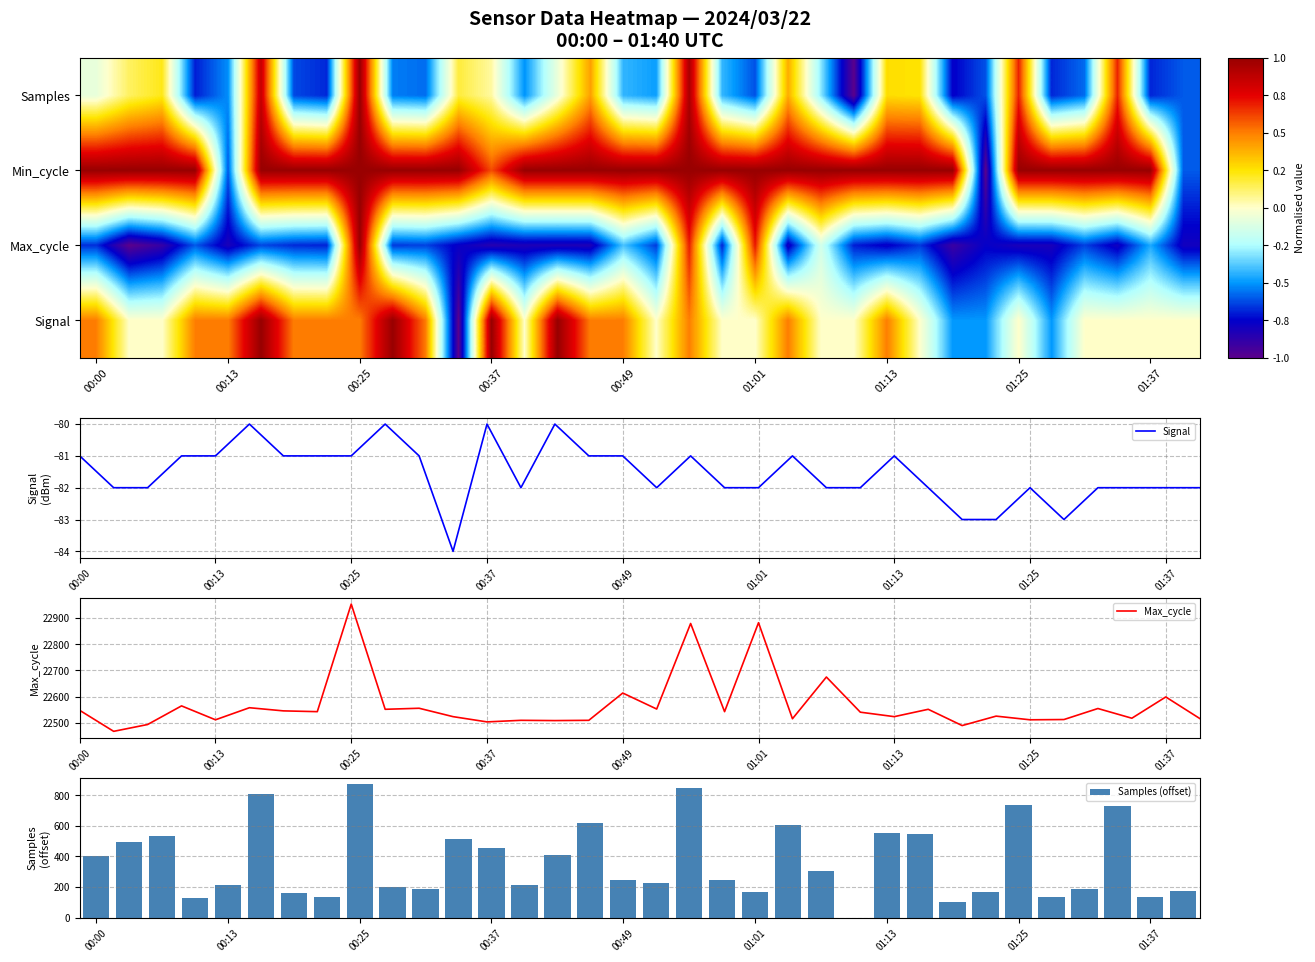

What is the highest value of the Samples (offset) series?

870